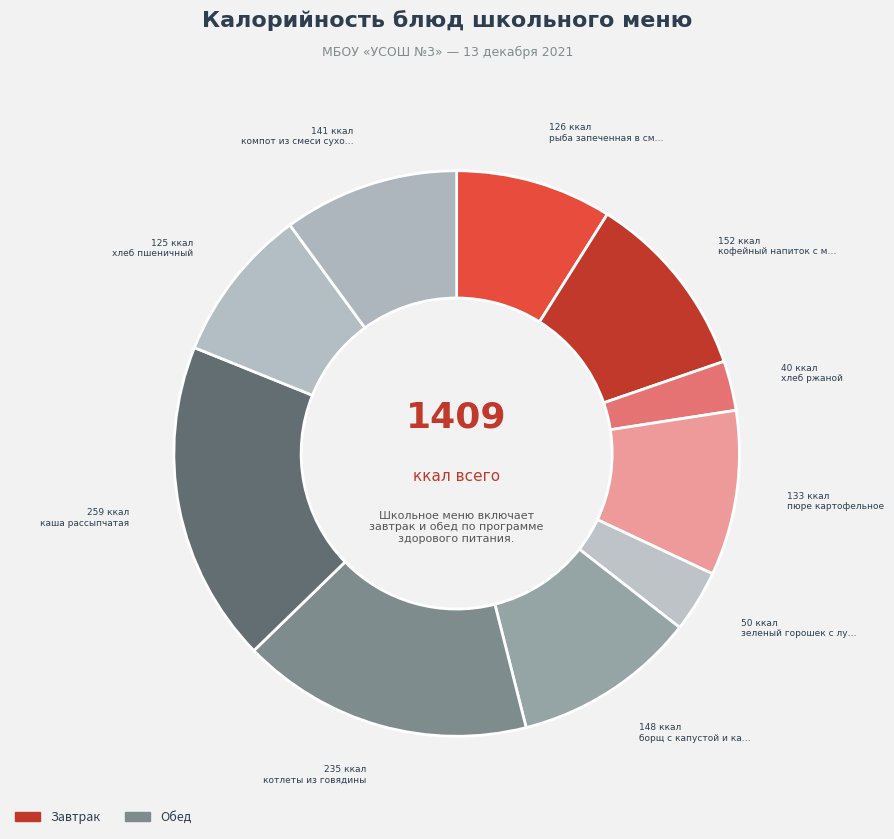

Count the number of slices in the pie.

10